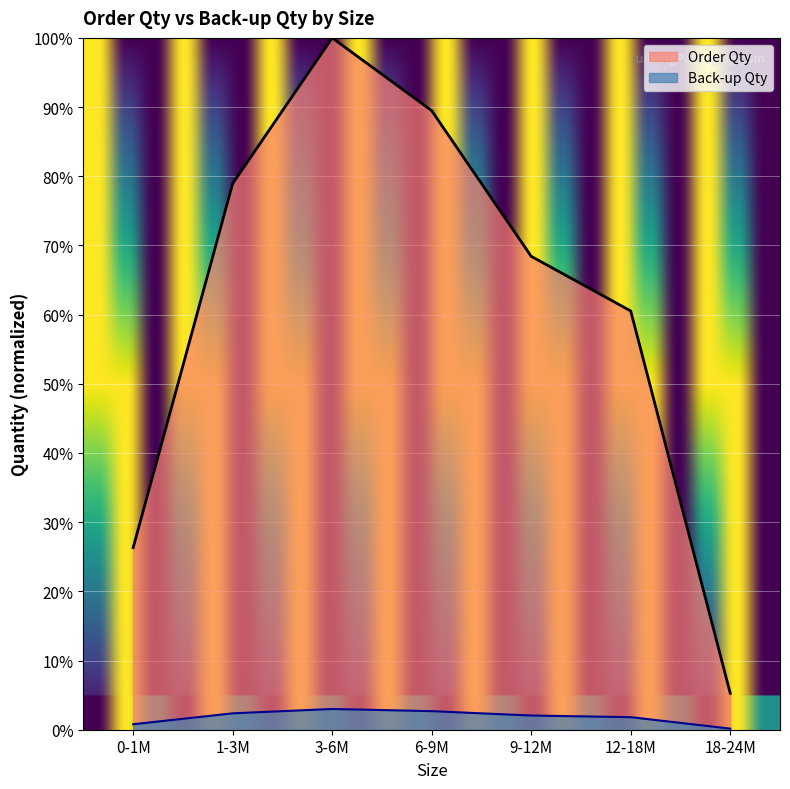

Is the value of Back-up Qty at 3-6M greater than the value of Order Qty at 18-24M?

No